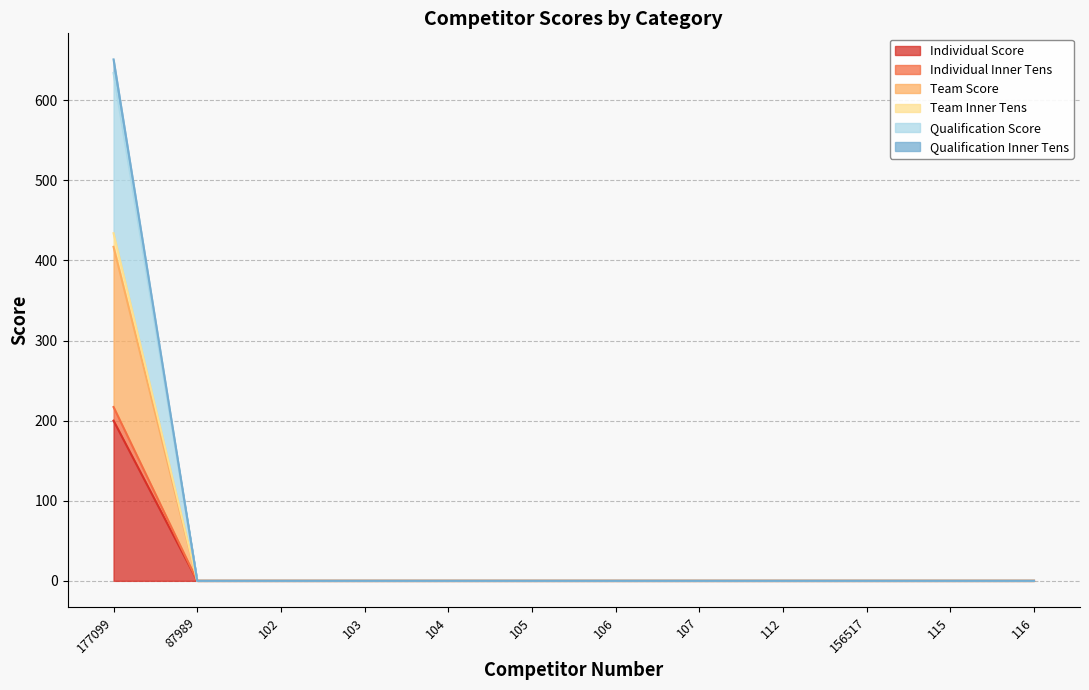

At which category does the chart reach its minimum across all series?

87989